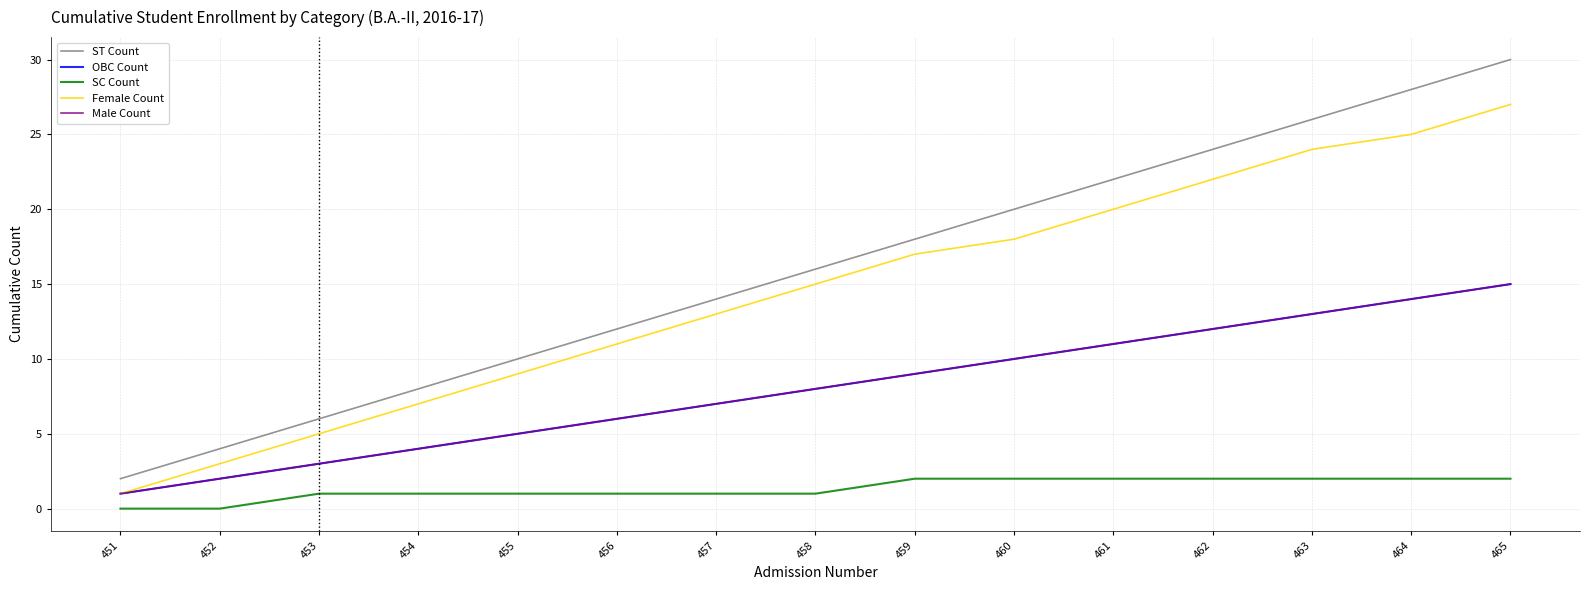

At which category is the sum across all series the highest?

465